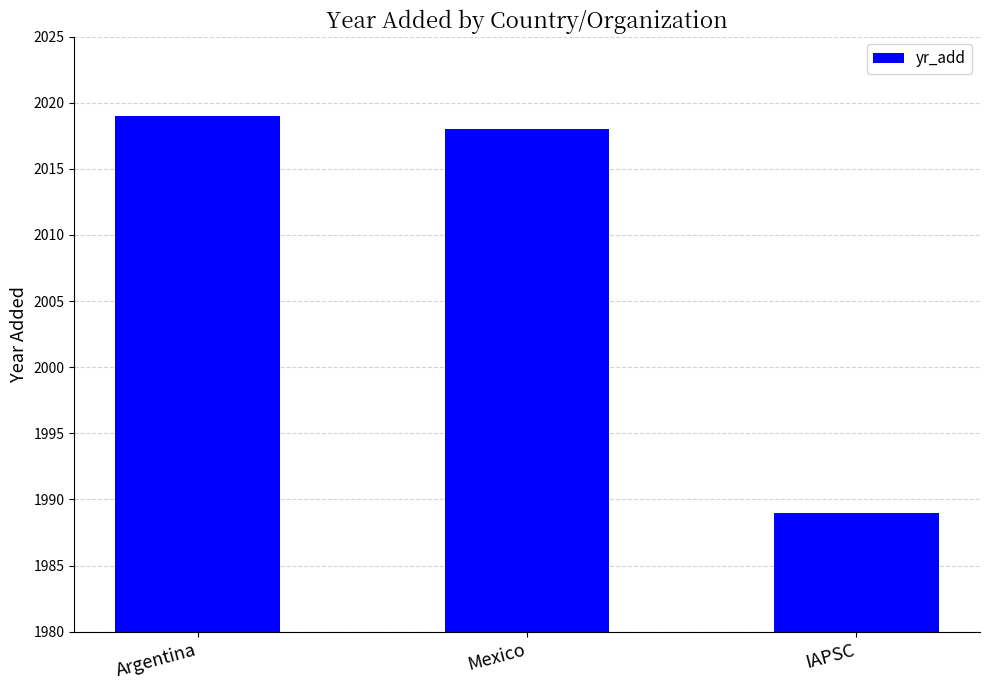

Does the chart contain stacked bars?

No